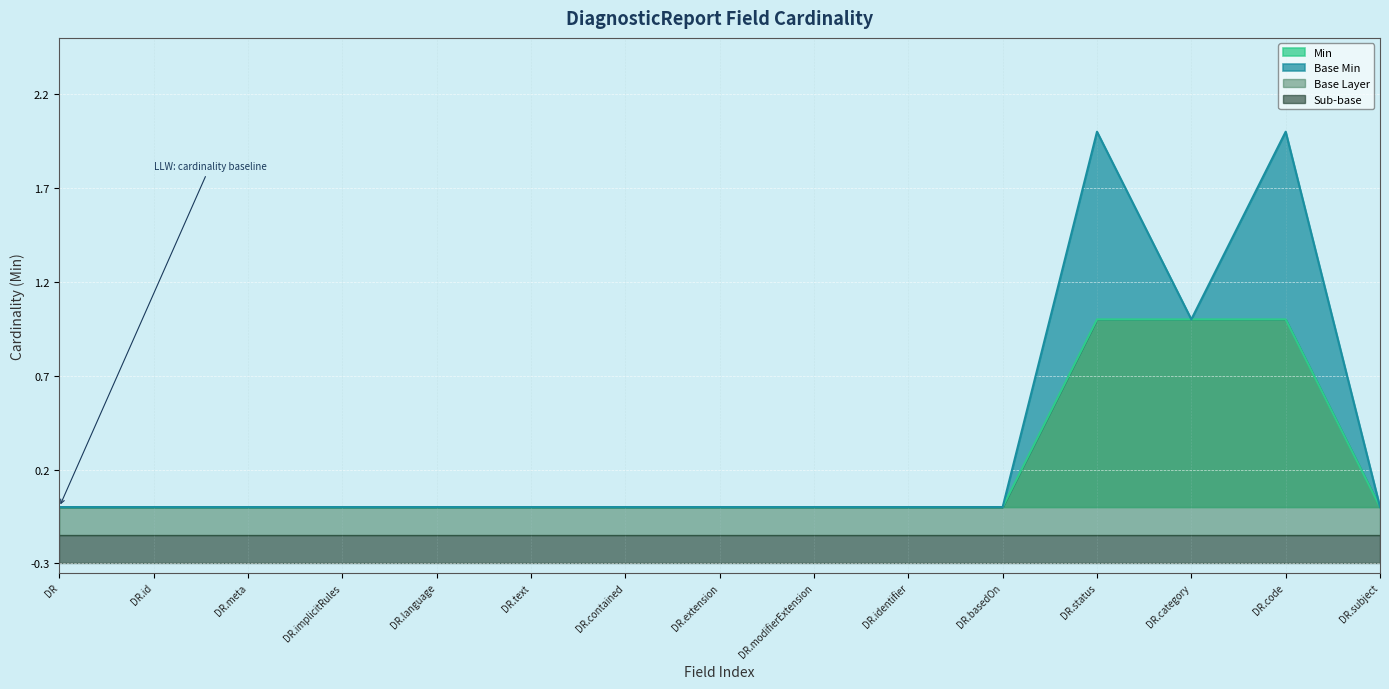

Is it true that Min equals 1 at DR.code?

True